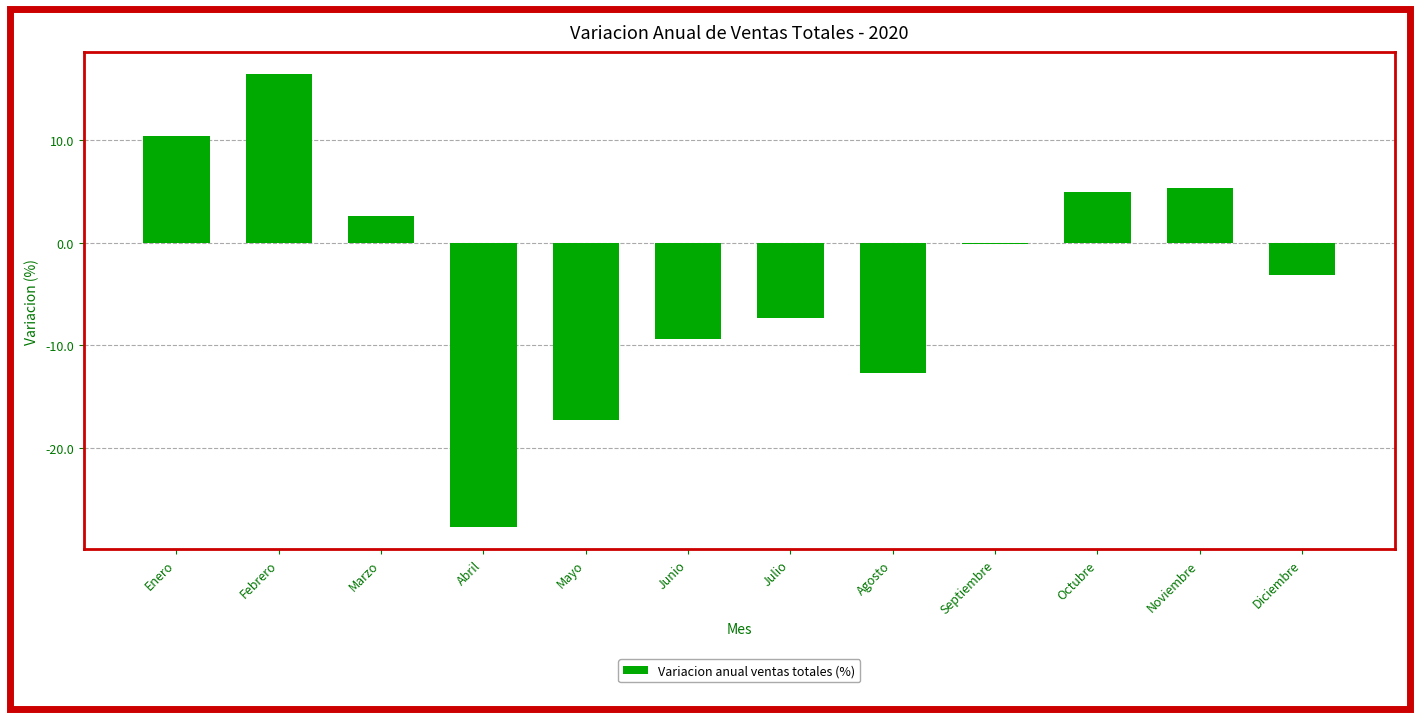

What is the minimum value shown in the chart?

-27.6